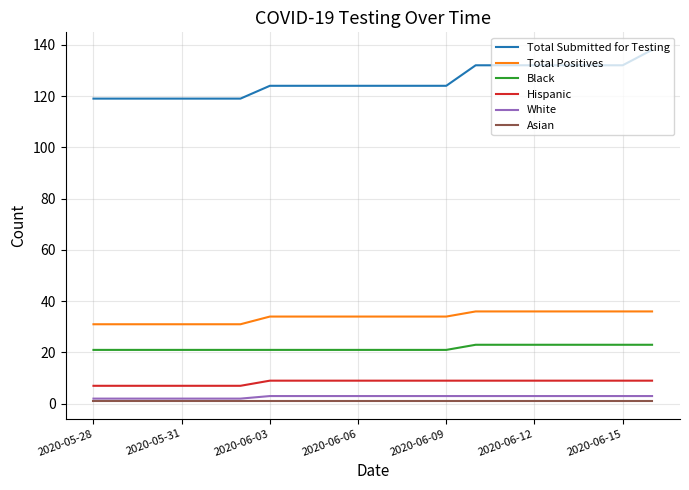

What is the lowest value of the Black series?

21